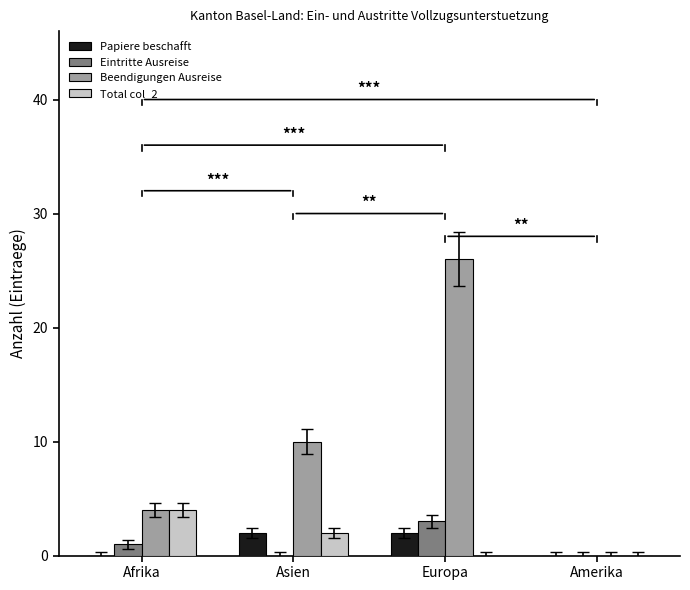

What is the difference between the Eintritte Ausreise values at Afrika and Asien?

1